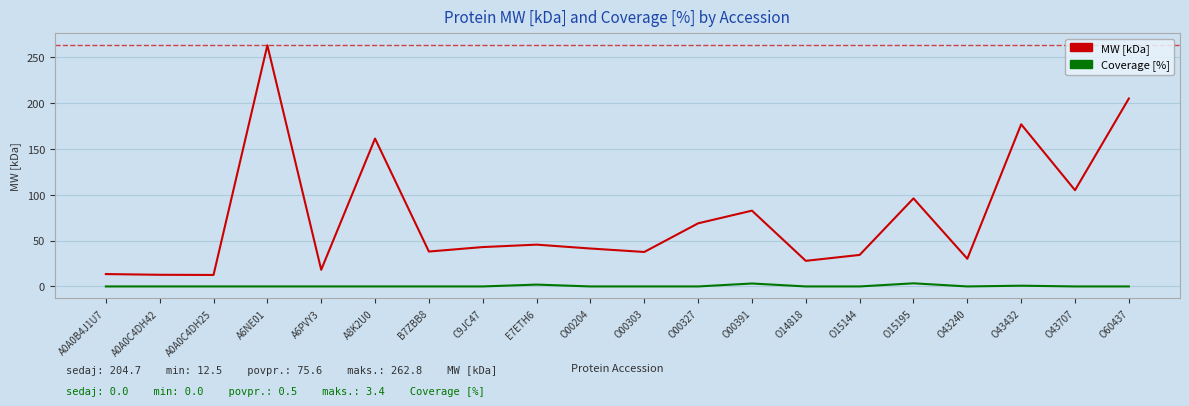

Rank the series by their average value, from lowest to highest.

Coverage [%], MW [kDa]